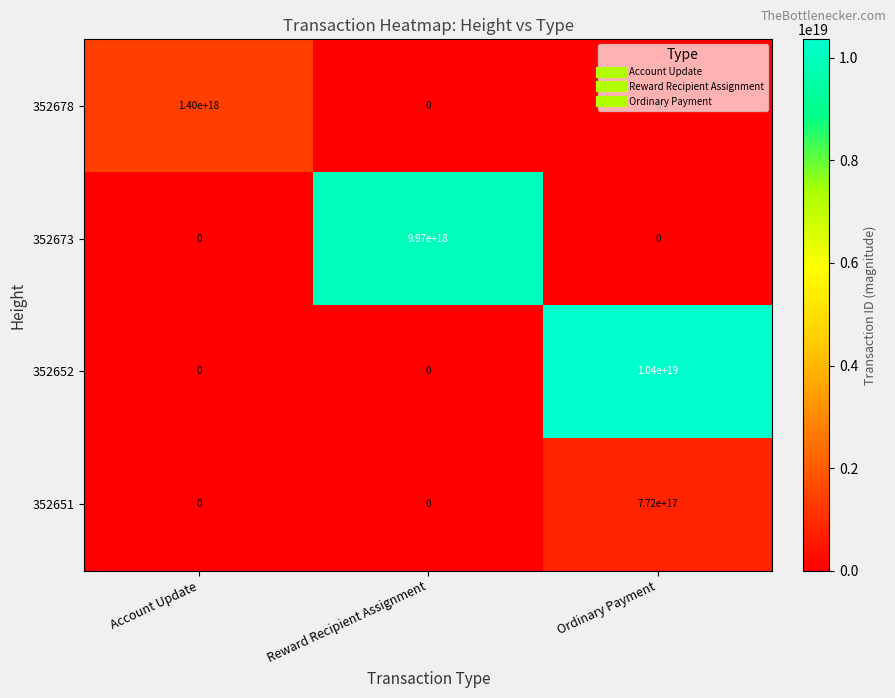

Count the 352678 values in the range 0 to 1400000000000000000.

3